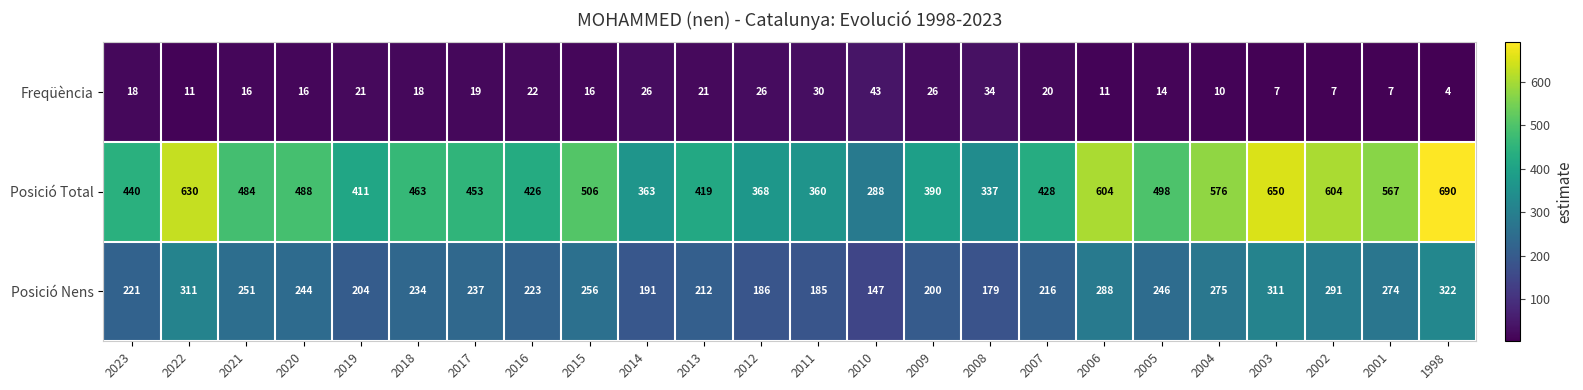

At which label does Posició Nens first exceed 237?

2022